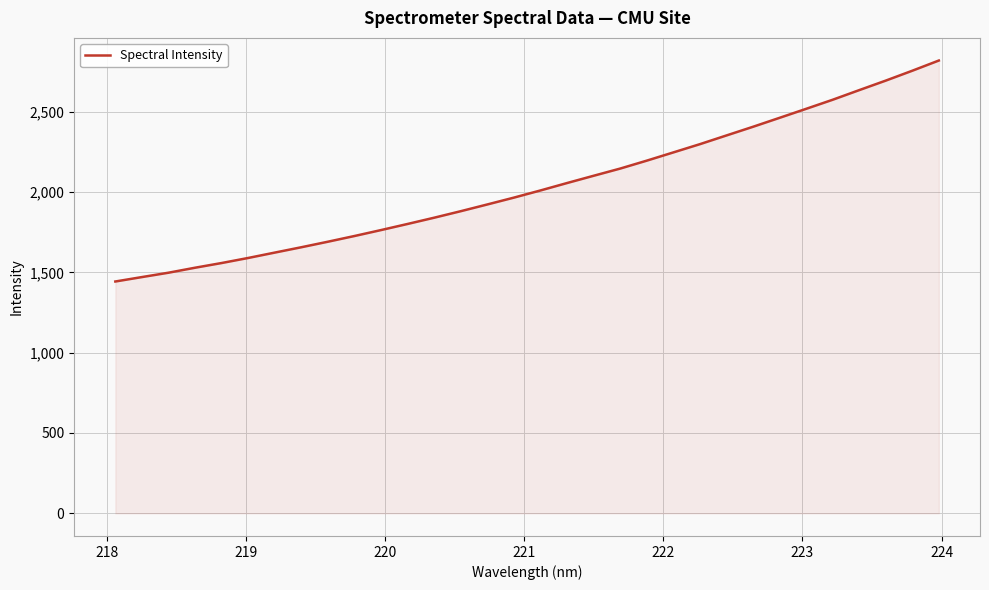

What is the difference between the maximum and minimum values?

1375.1